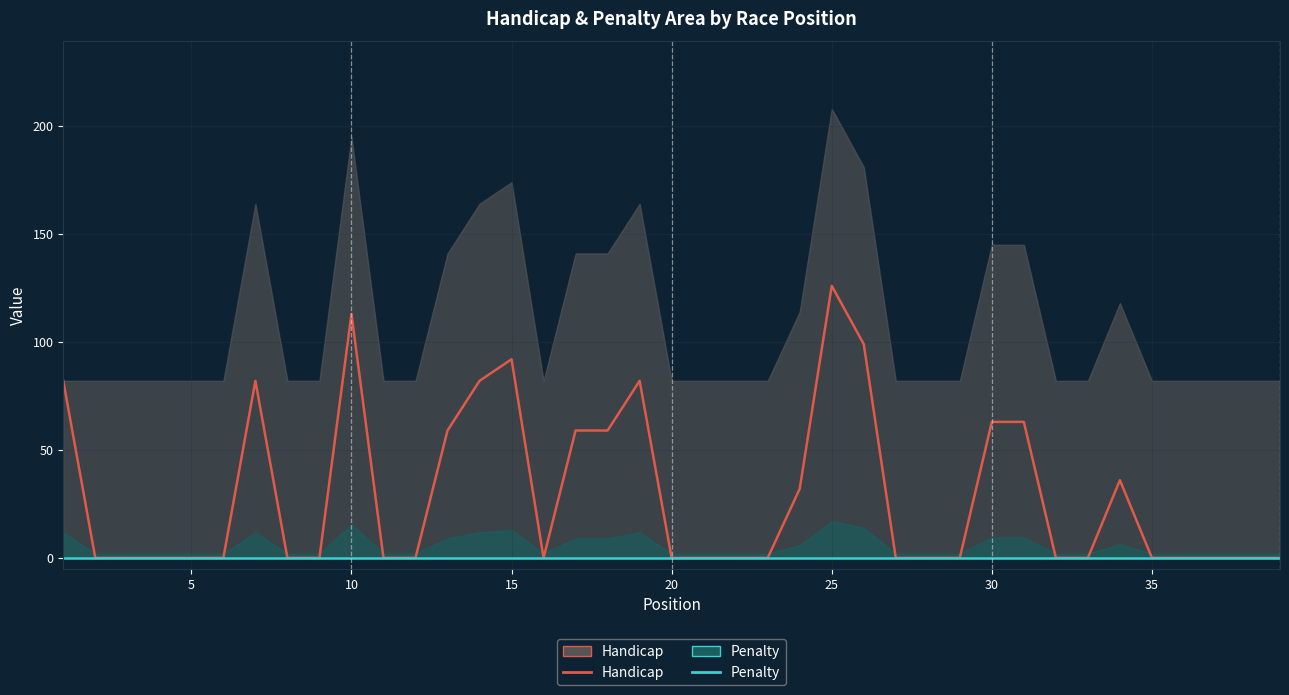

How many values in Handicap are above zero?

15